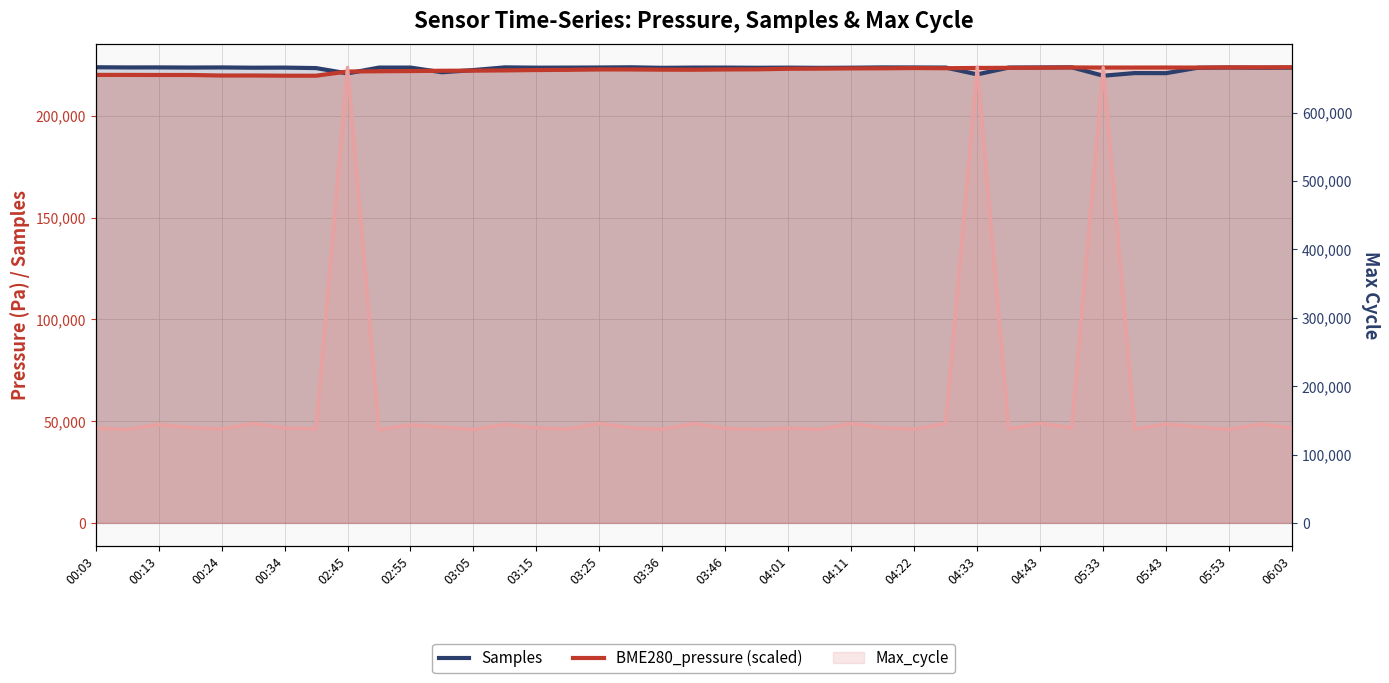

What is the value of the Samples point at the 19th from the left?

223516.0